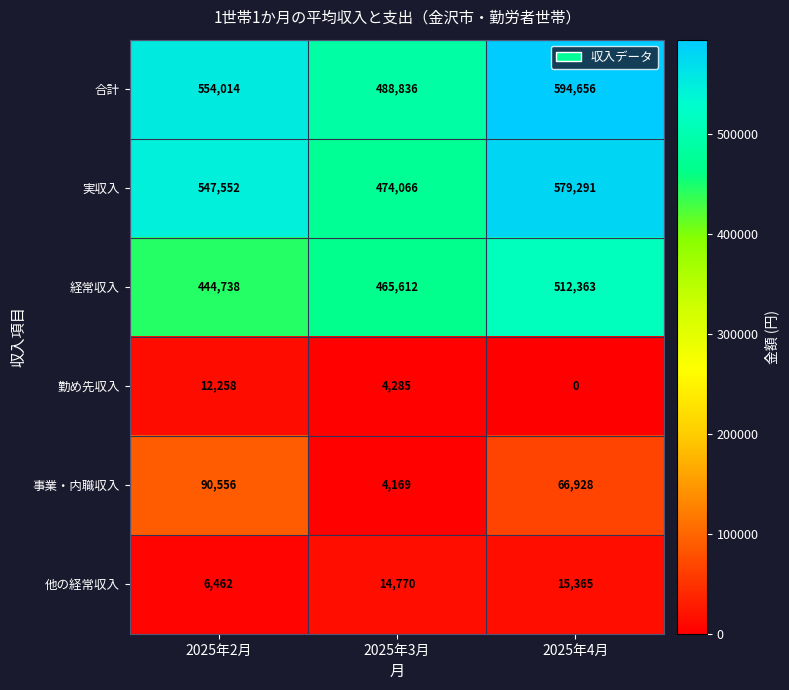

What is the difference between the 経常収入 values at 2025年4月 and 2025年3月?

46751